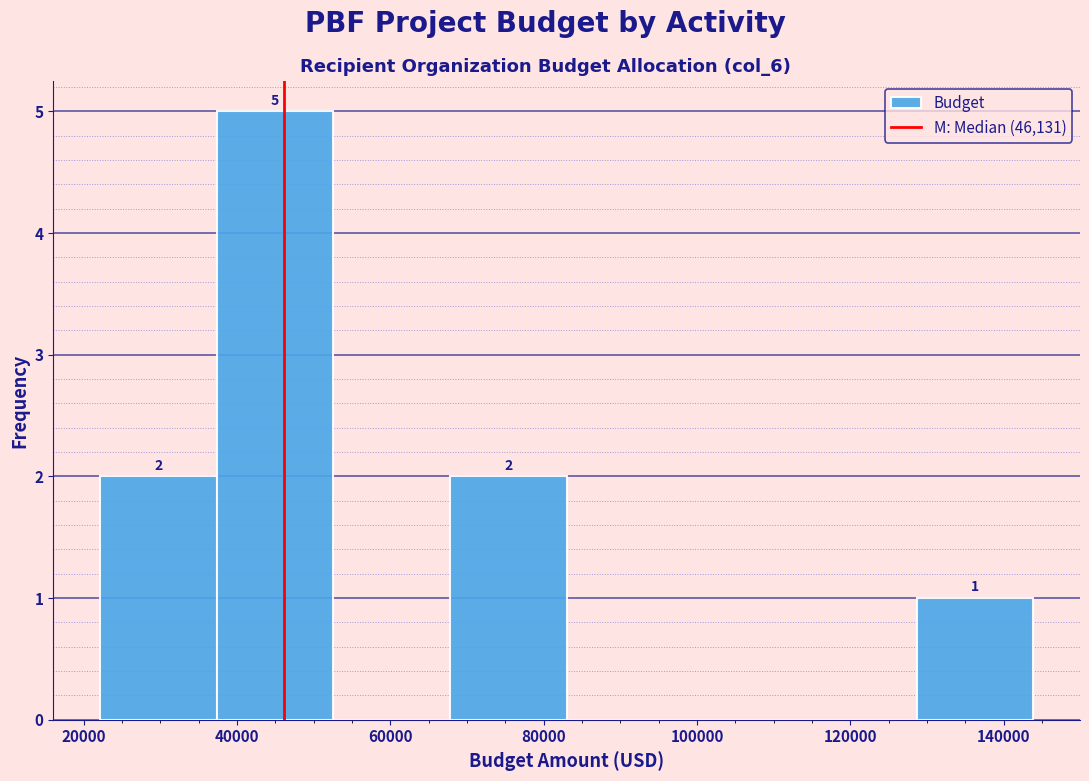

Over which range of the x-axis is the bar tallest?

38000 to 52000